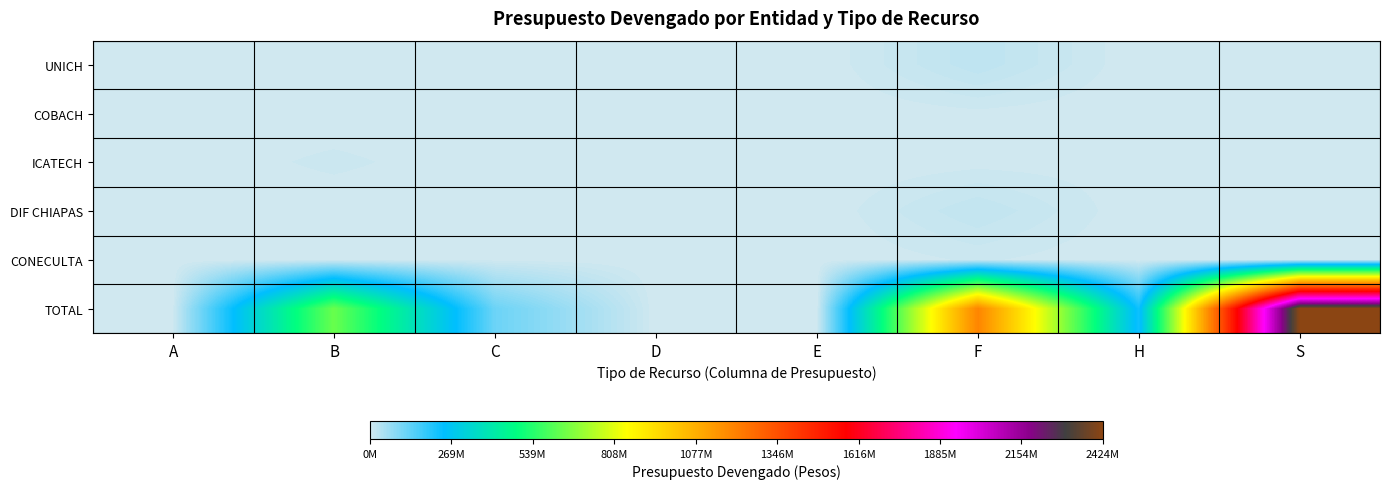

Which series changed the most between F and S?

TOTAL